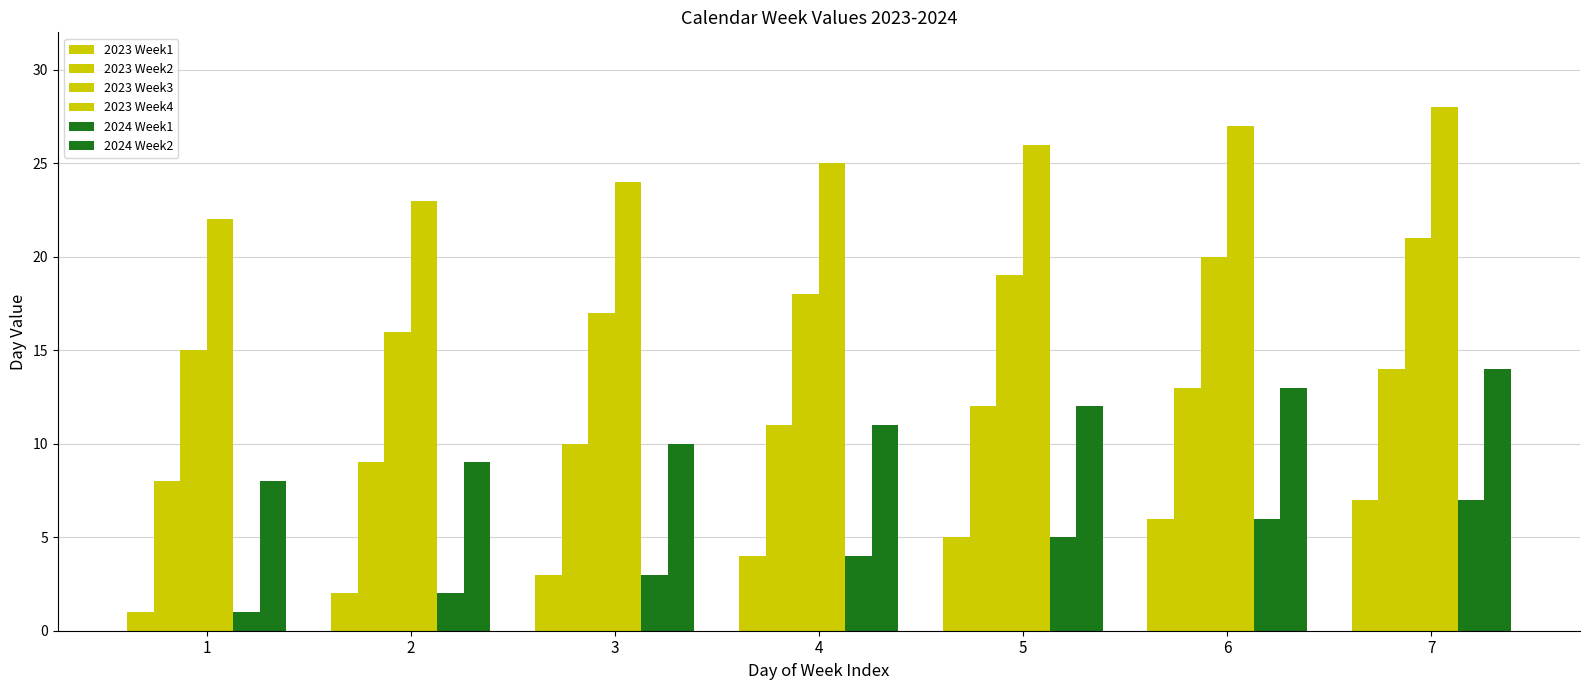

Reading left to right, extract all data points from this chart.

2023 Week1: 1=1	2=2	3=3	4=4	5=5	6=6	7=7
2023 Week2: 1=8	2=9	3=10	4=11	5=12	6=13	7=14
2023 Week3: 1=15	2=16	3=17	4=18	5=19	6=20	7=21
2023 Week4: 1=22	2=23	3=24	4=25	5=26	6=27	7=28
2024 Week1: 1=1	2=2	3=3	4=4	5=5	6=6	7=7
2024 Week2: 1=8	2=9	3=10	4=11	5=12	6=13	7=14